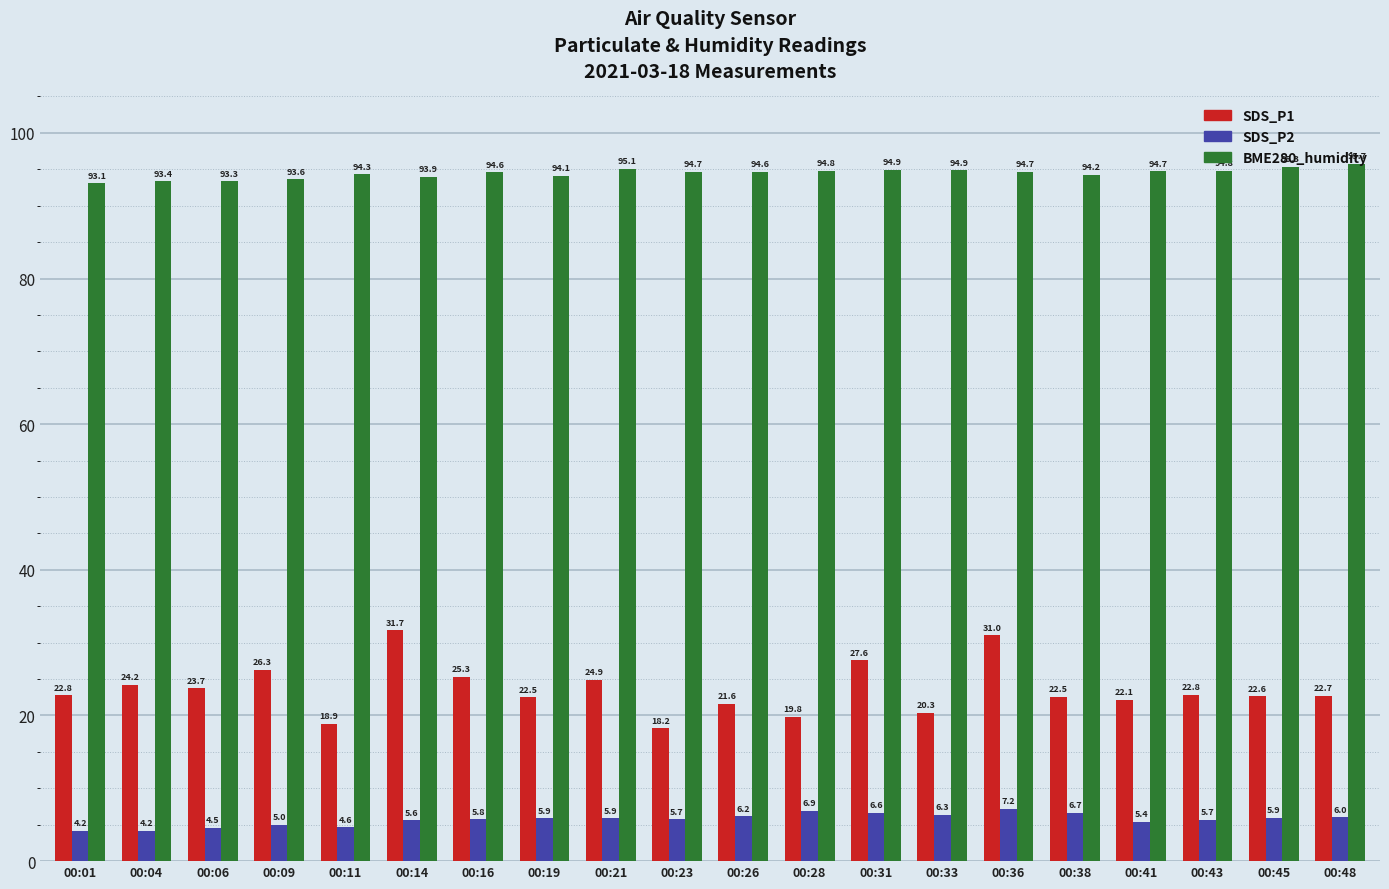

What are all the series names shown in the legend?

SDS_P1, SDS_P2, BME280_humidity